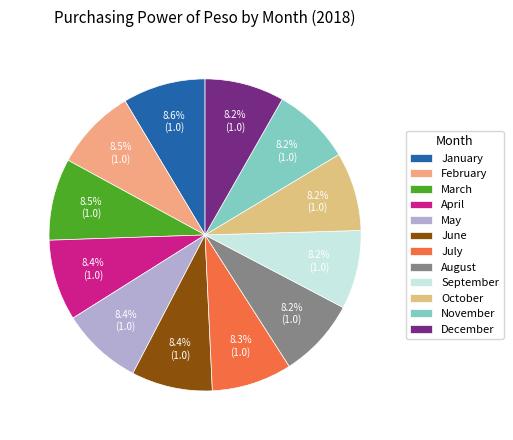

True or false: July accounts for 8% of the total.

True